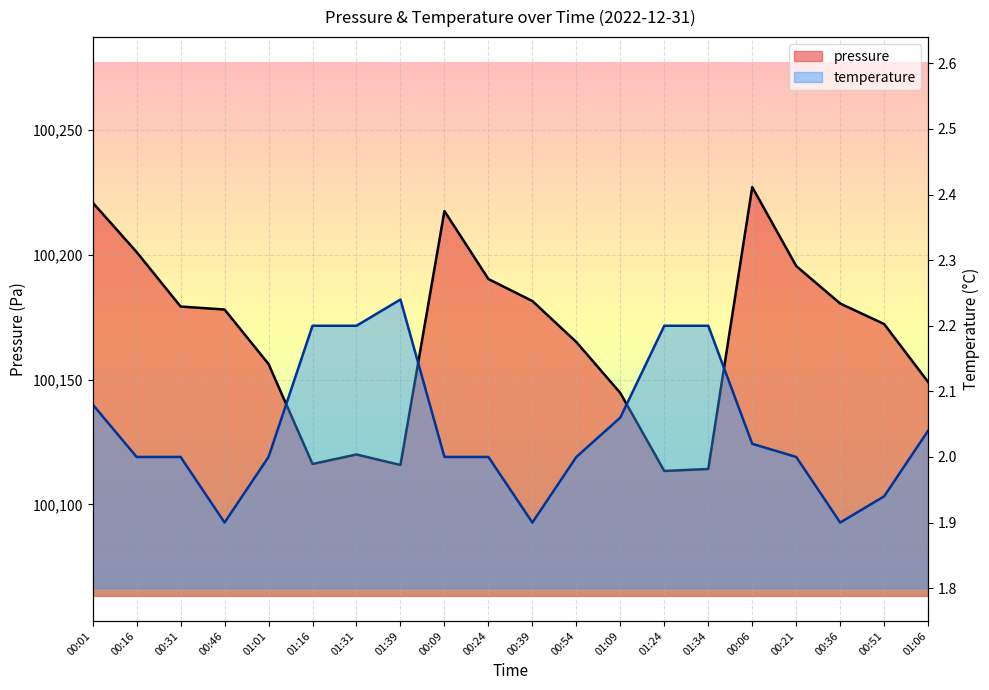

How many distinct data groups are displayed?

2